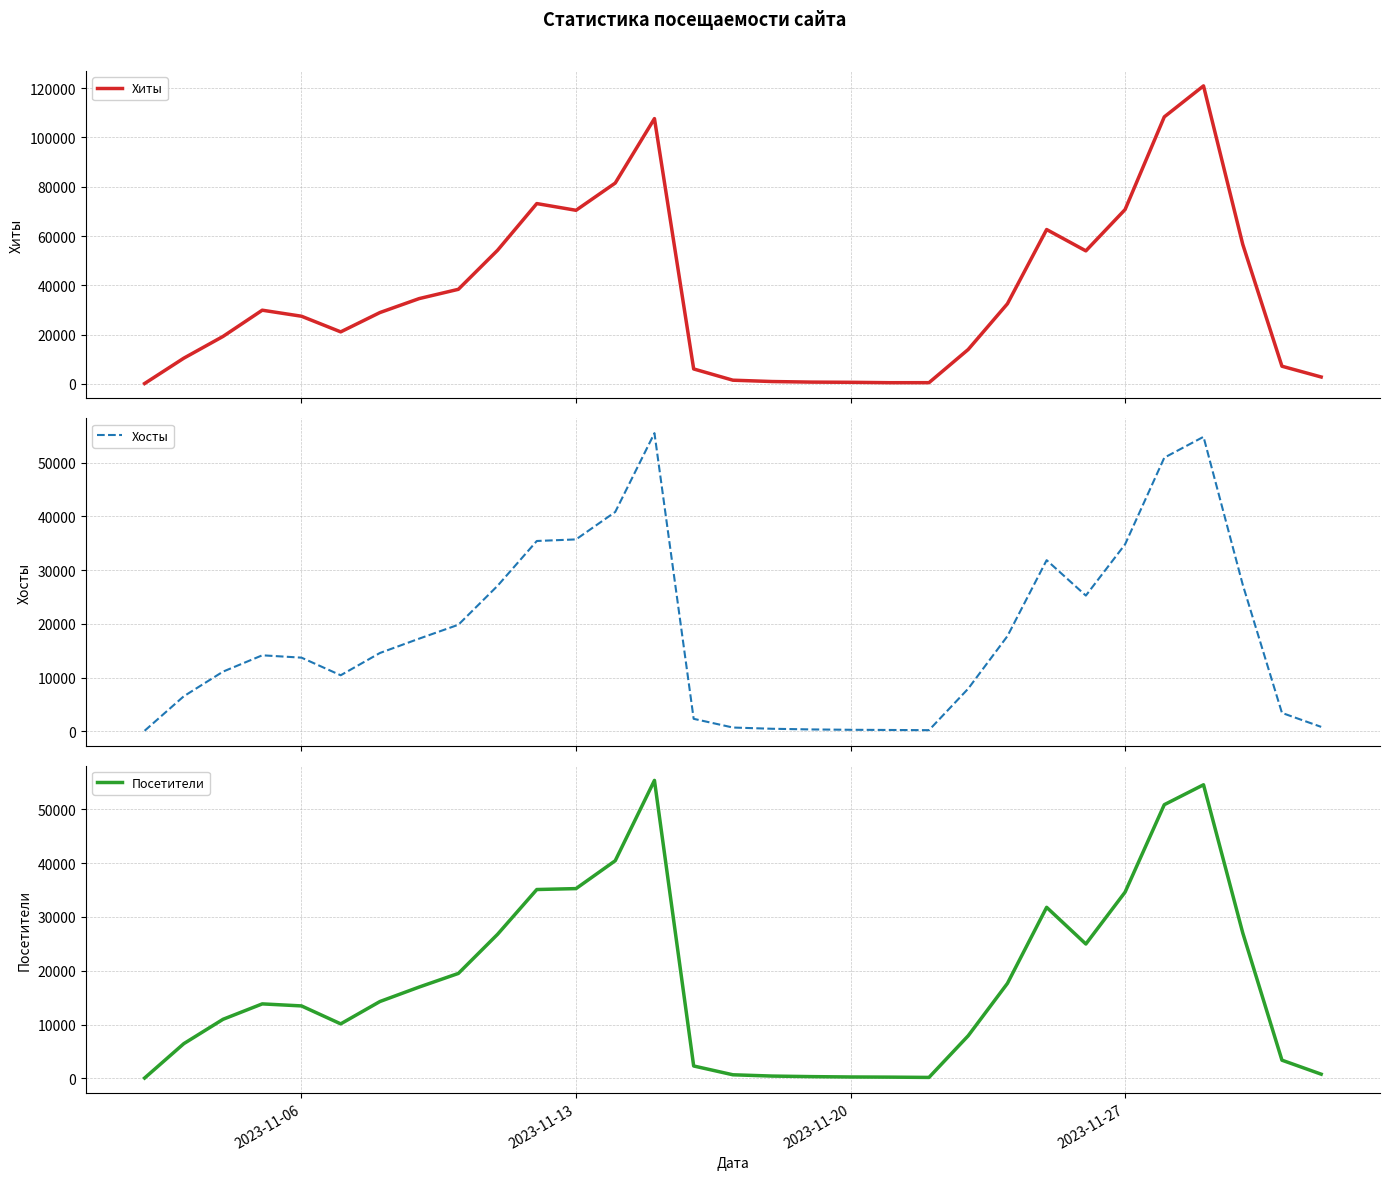

Rank the series by their maximum value, from highest to lowest.

Хиты, Хосты, Посетители